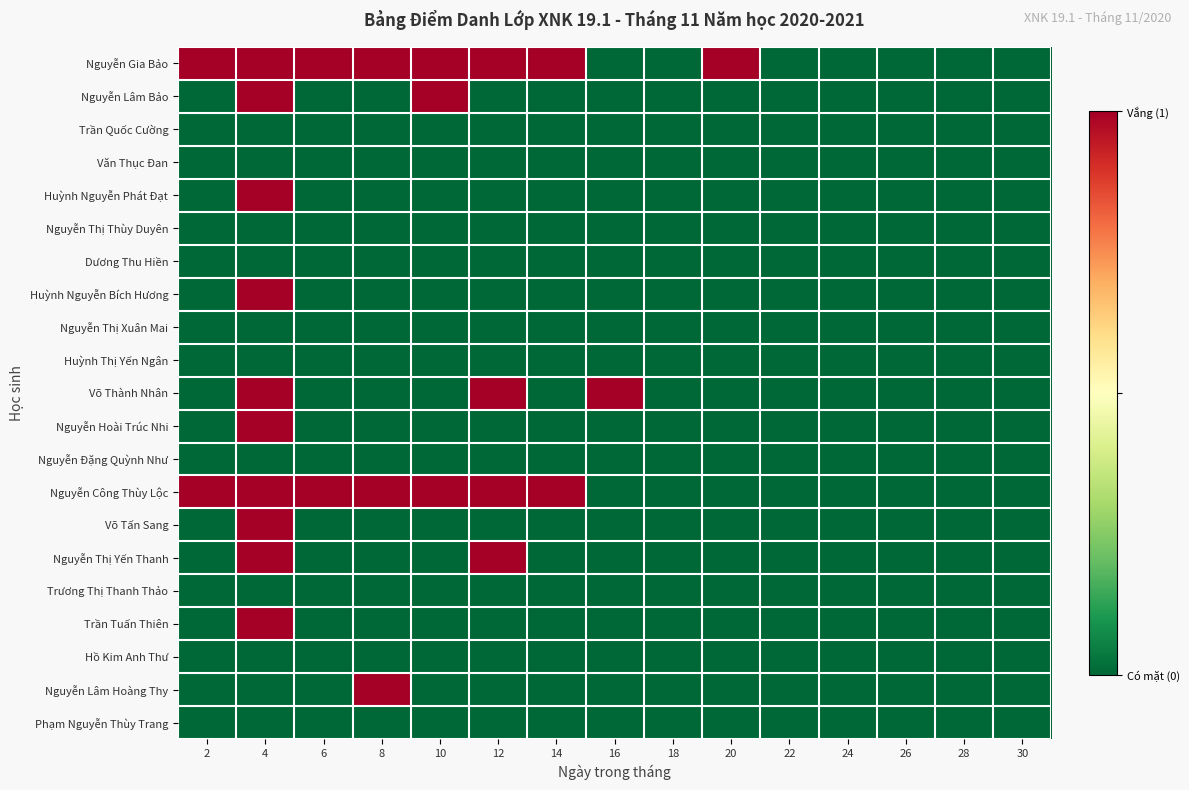

Reading left to right, transcribe all the data shown in this chart.

Nguyễn Gia Bảo: 2=1	4=1	6=1	8=1	10=1	12=1	14=1	16=0	18=0	20=1	22=0	24=0	26=0	28=0	30=0
Nguyễn Lâm Bảo: 2=0	4=1	6=0	8=0	10=1	12=0	14=0	16=0	18=0	20=0	22=0	24=0	26=0	28=0	30=0
Trần Quốc Cường: 2=0	4=0	6=0	8=0	10=0	12=0	14=0	16=0	18=0	20=0	22=0	24=0	26=0	28=0	30=0
Văn Thục Đan: 2=0	4=0	6=0	8=0	10=0	12=0	14=0	16=0	18=0	20=0	22=0	24=0	26=0	28=0	30=0
Huỳnh Nguyễn Phát Đạt: 2=0	4=1	6=0	8=0	10=0	12=0	14=0	16=0	18=0	20=0	22=0	24=0	26=0	28=0	30=0
Nguyễn Thị Thùy Duyên: 2=0	4=0	6=0	8=0	10=0	12=0	14=0	16=0	18=0	20=0	22=0	24=0	26=0	28=0	30=0
Dương Thu Hiền: 2=0	4=0	6=0	8=0	10=0	12=0	14=0	16=0	18=0	20=0	22=0	24=0	26=0	28=0	30=0
Huỳnh Nguyễn Bích Hương: 2=0	4=1	6=0	8=0	10=0	12=0	14=0	16=0	18=0	20=0	22=0	24=0	26=0	28=0	30=0
Nguyễn Thị Xuân Mai: 2=0	4=0	6=0	8=0	10=0	12=0	14=0	16=0	18=0	20=0	22=0	24=0	26=0	28=0	30=0
Huỳnh Thị Yến Ngân: 2=0	4=0	6=0	8=0	10=0	12=0	14=0	16=0	18=0	20=0	22=0	24=0	26=0	28=0	30=0
Võ Thành Nhân: 2=0	4=1	6=0	8=0	10=0	12=1	14=0	16=1	18=0	20=0	22=0	24=0	26=0	28=0	30=0
Nguyễn Hoài Trúc Nhi: 2=0	4=1	6=0	8=0	10=0	12=0	14=0	16=0	18=0	20=0	22=0	24=0	26=0	28=0	30=0
Nguyễn Đặng Quỳnh Như: 2=0	4=0	6=0	8=0	10=0	12=0	14=0	16=0	18=0	20=0	22=0	24=0	26=0	28=0	30=0
Nguyễn Công Thùy Lộc: 2=1	4=1	6=1	8=1	10=1	12=1	14=1	16=0	18=0	20=0	22=0	24=0	26=0	28=0	30=0
Võ Tấn Sang: 2=0	4=1	6=0	8=0	10=0	12=0	14=0	16=0	18=0	20=0	22=0	24=0	26=0	28=0	30=0
Nguyễn Thị Yến Thanh: 2=0	4=1	6=0	8=0	10=0	12=1	14=0	16=0	18=0	20=0	22=0	24=0	26=0	28=0	30=0
Trương Thị Thanh Thảo: 2=0	4=0	6=0	8=0	10=0	12=0	14=0	16=0	18=0	20=0	22=0	24=0	26=0	28=0	30=0
Trần Tuấn Thiên: 2=0	4=1	6=0	8=0	10=0	12=0	14=0	16=0	18=0	20=0	22=0	24=0	26=0	28=0	30=0
Hồ Kim Anh Thư: 2=0	4=0	6=0	8=0	10=0	12=0	14=0	16=0	18=0	20=0	22=0	24=0	26=0	28=0	30=0
Nguyễn Lâm Hoàng Thy: 2=0	4=0	6=0	8=1	10=0	12=0	14=0	16=0	18=0	20=0	22=0	24=0	26=0	28=0	30=0
Phạm Nguyễn Thùy Trang: 2=0	4=0	6=0	8=0	10=0	12=0	14=0	16=0	18=0	20=0	22=0	24=0	26=0	28=0	30=0